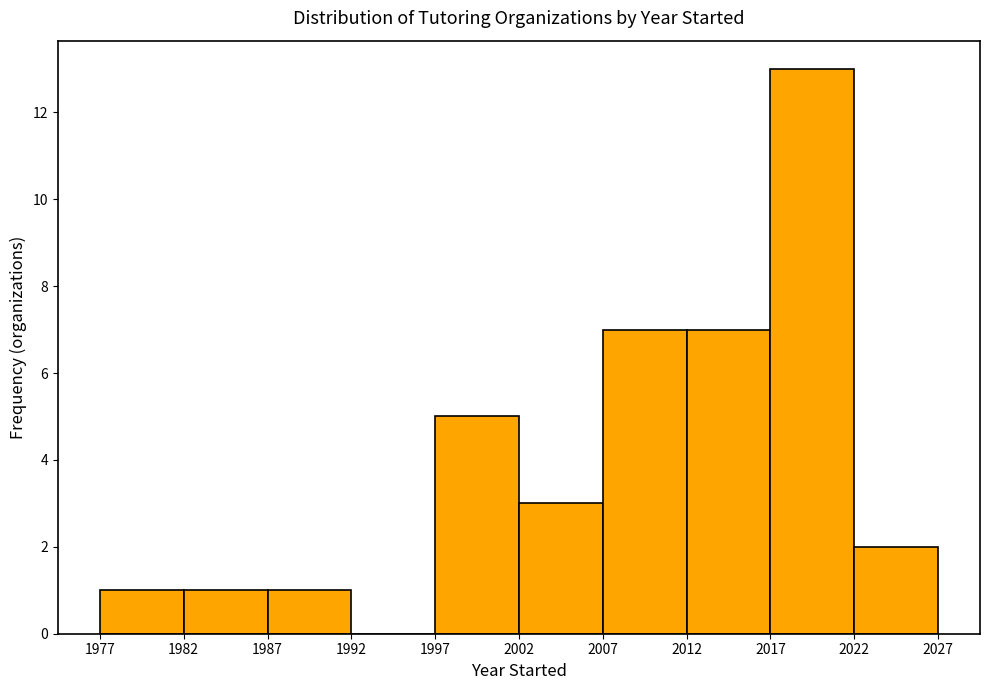

Reading left to right, transcribe this chart: for each bar, give the range it covers on the x-axis and its height. The values are not printed on the chart, so give them approximately, as read against the axis.

1977 to 1982: 1
1982 to 1987: 1
1987 to 1992: 1
1992 to 1997: 0
1997 to 2002: 5
2002 to 2007: 3
2007 to 2012: 7
2012 to 2017: 7
2017 to 2022: 13
2022 to 2027: 2